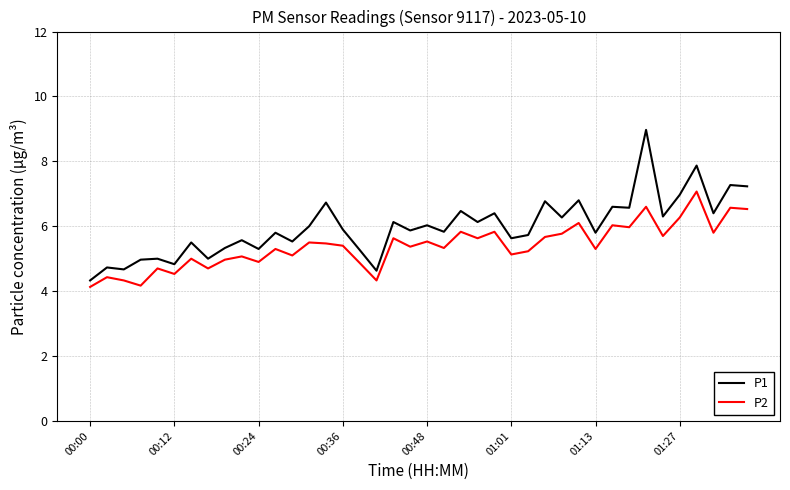

Rank the series by their average value, from lowest to highest.

P2, P1